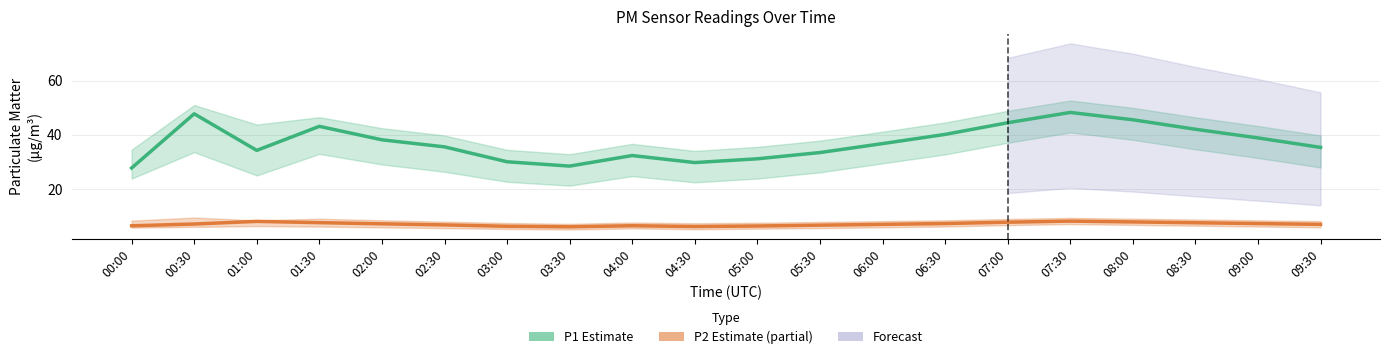

True or false: P2 (PM2.5) and P1 (PM10) intersect in this chart.

False